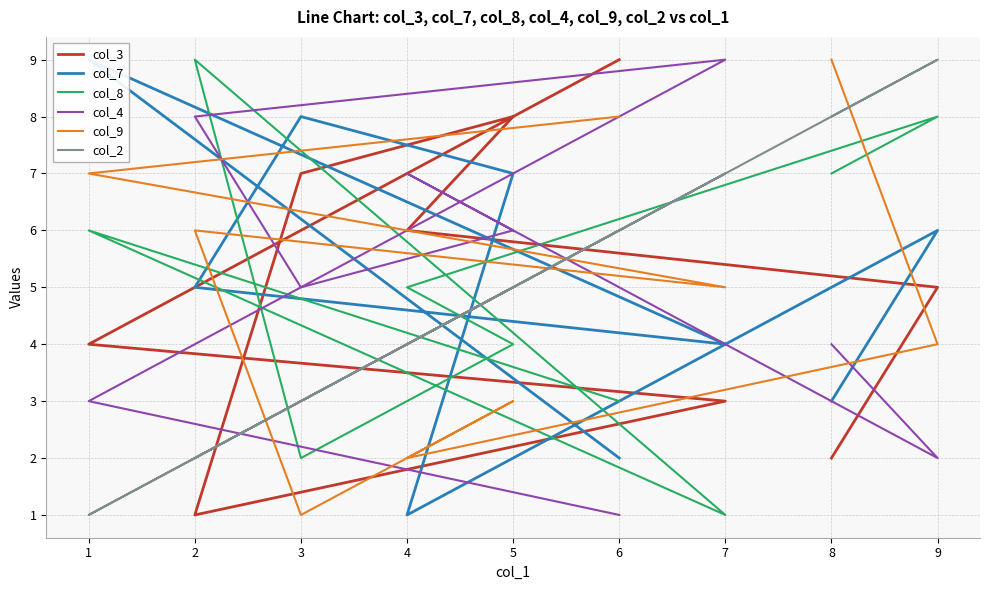

The value of col_9 at 1 is 13. True or false?

False